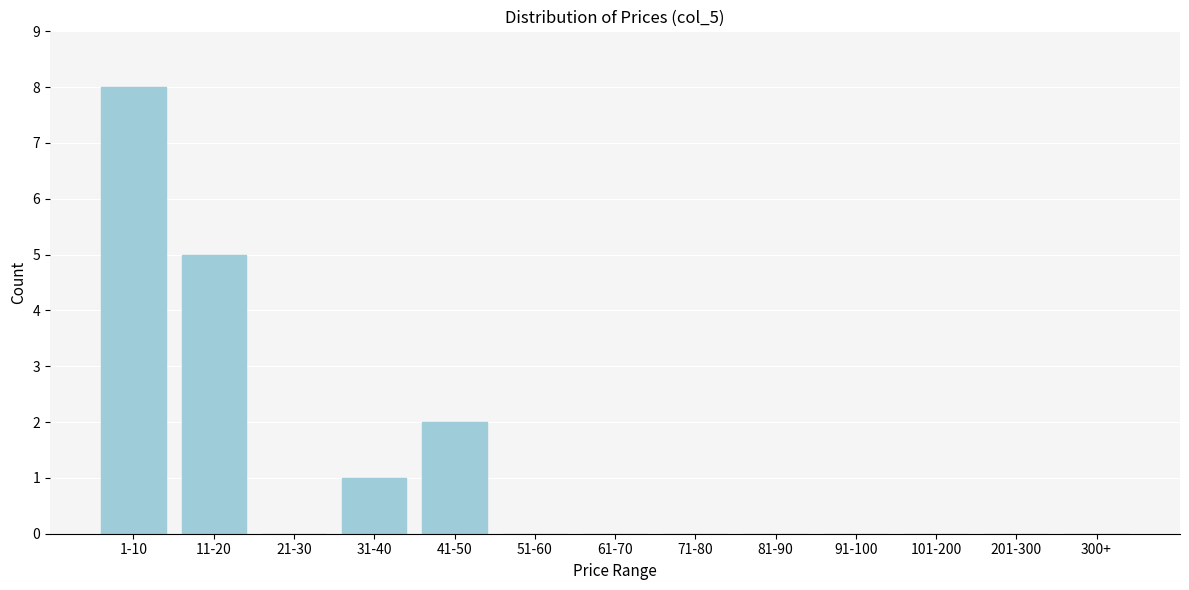

Reading right to left, what are all the values shown in this chart?

300+=0	201-300=0	101-200=0	91-100=0	81-90=0	71-80=0	61-70=0	51-60=0	41-50=2	31-40=1	21-30=0	11-20=5	1-10=8